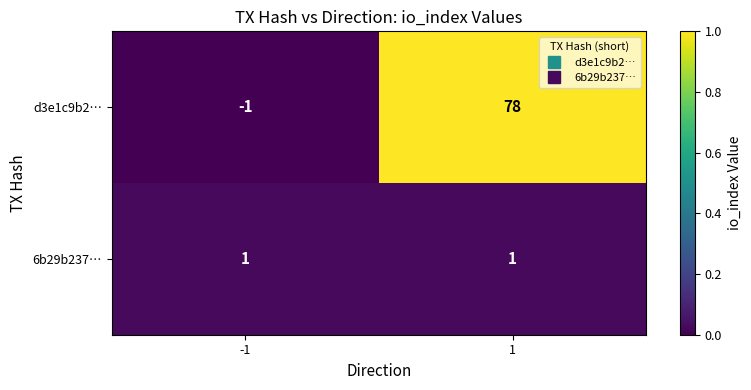

At how many categories does at least one series exceed 0?

2